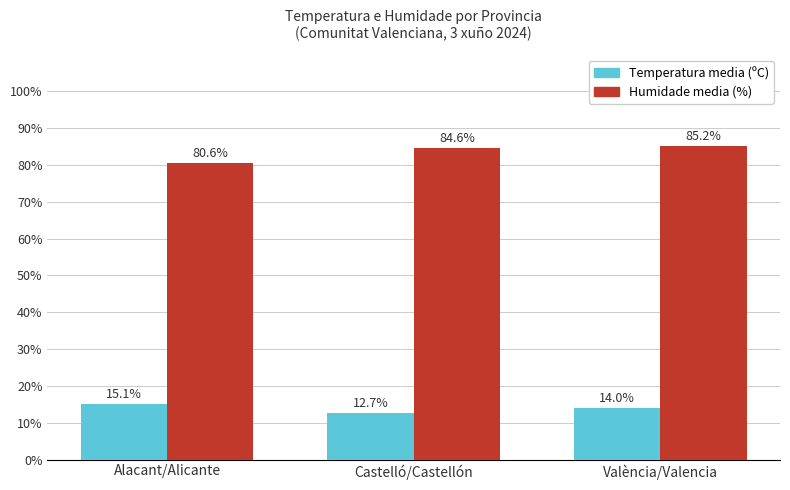

What are all the series names shown in the legend?

Temperatura media (ºC), Humidade media (%)